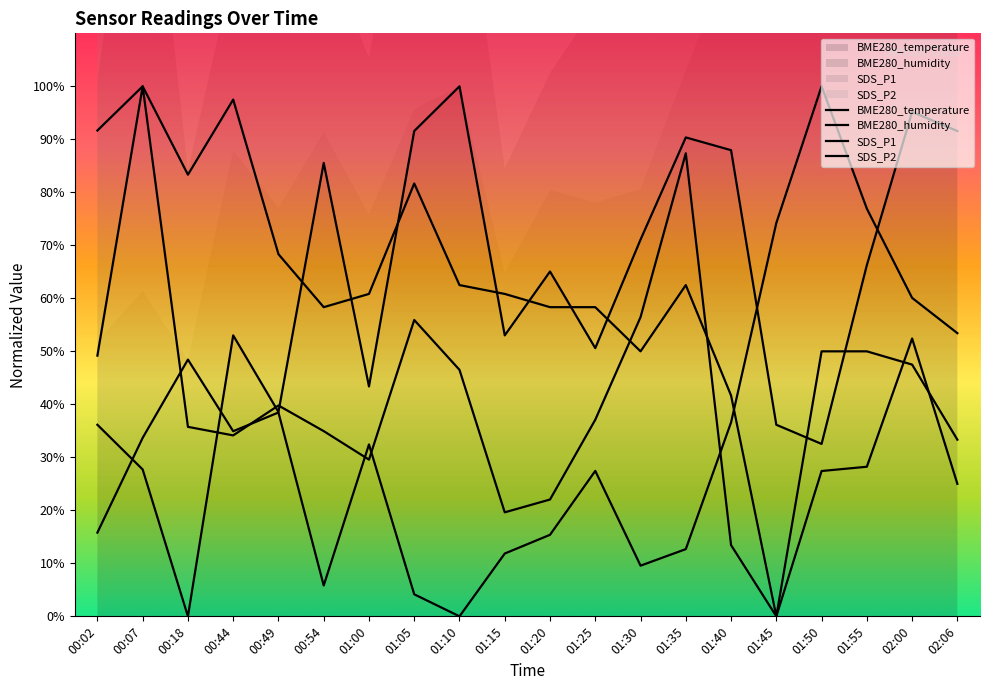

What is the difference between the highest and lowest values at 02:06?

66.6